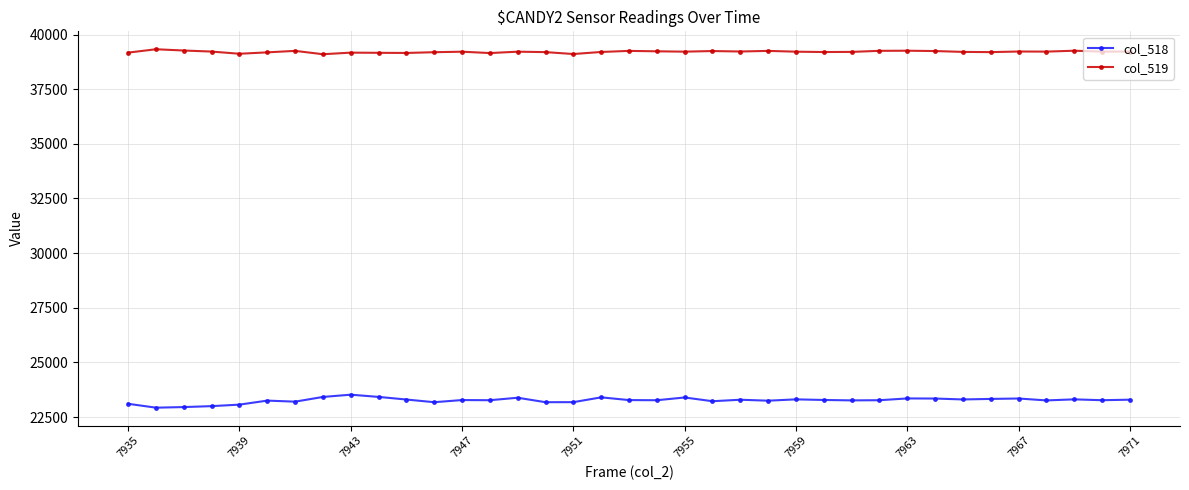

Count the number of categories in the chart.

37